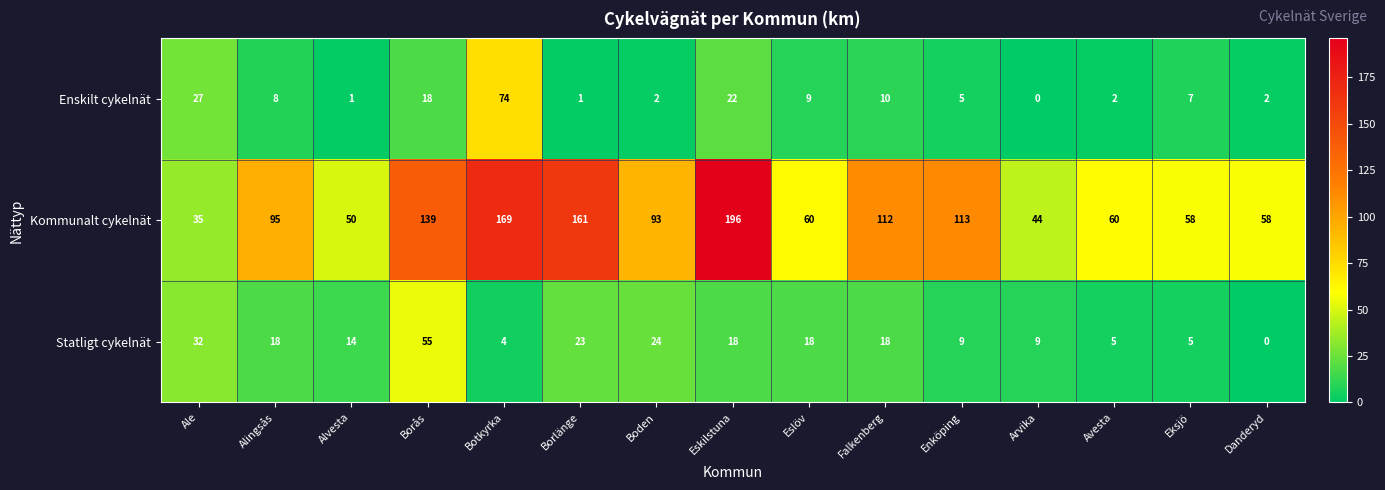

What is the difference between the highest and lowest values at Eskilstuna?

178